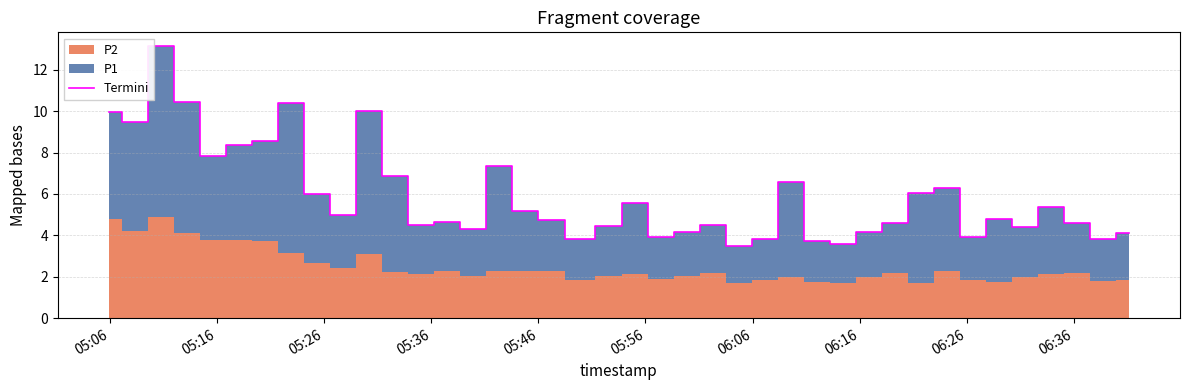

What is the maximum value shown in the chart?

13.1